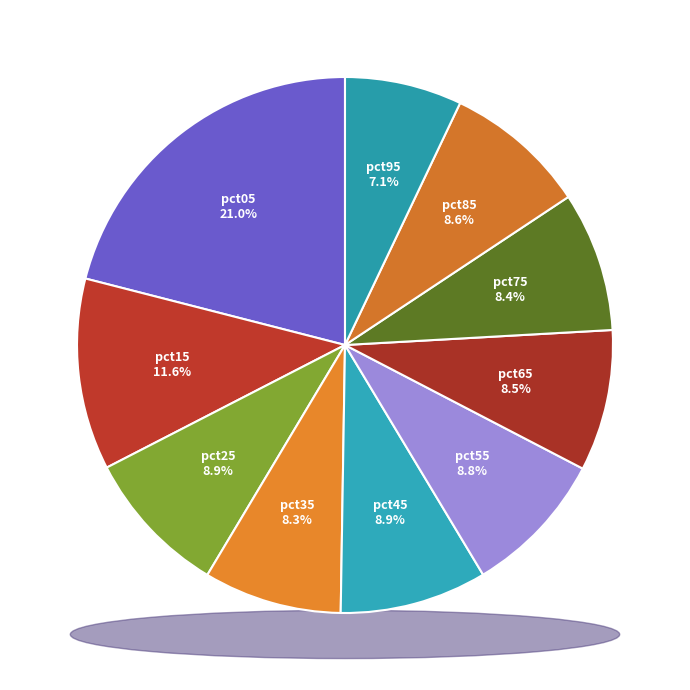

Rank the categories by value from highest to lowest.

pct05, pct15, pct45, pct25, pct55, pct85, pct65, pct75, pct35, pct95